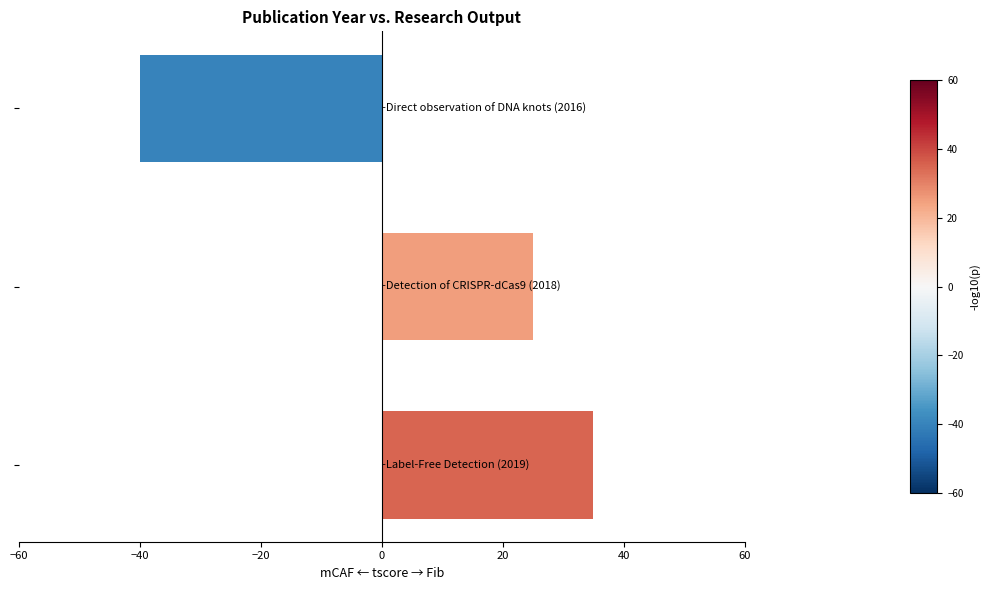

Count the number of categories in the chart.

3